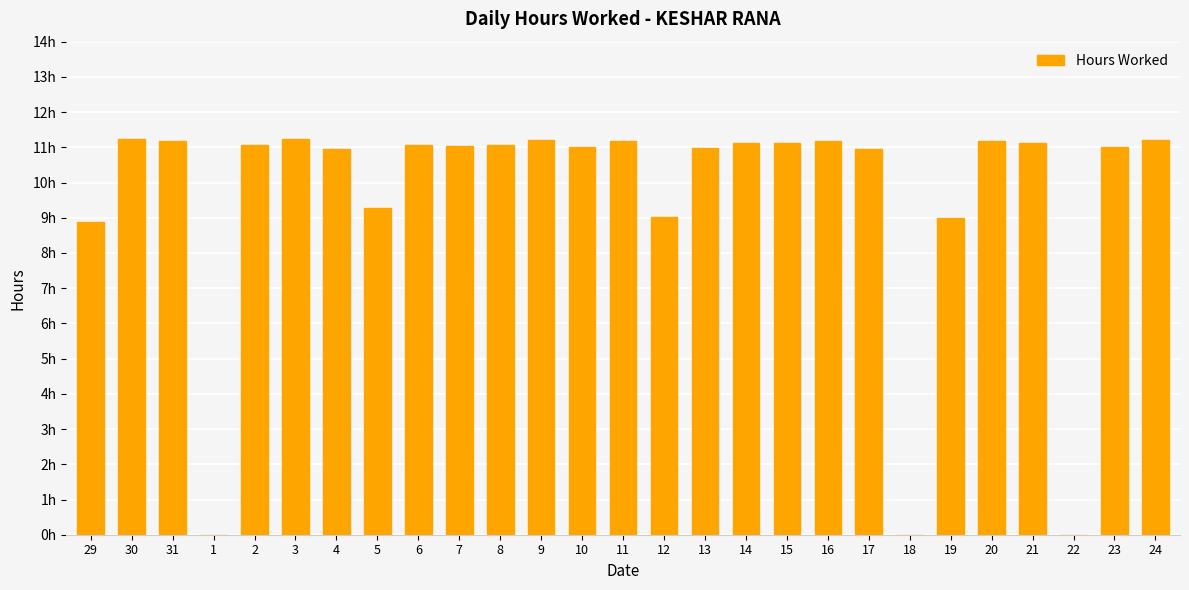

Which category has the highest value across all series?

3